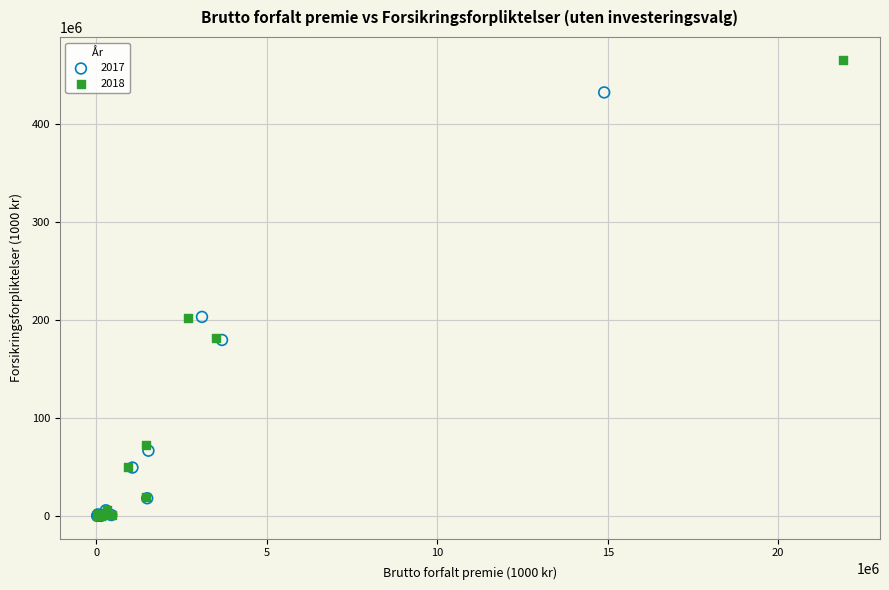

Which series has the largest Y range (max minus min)?

2018